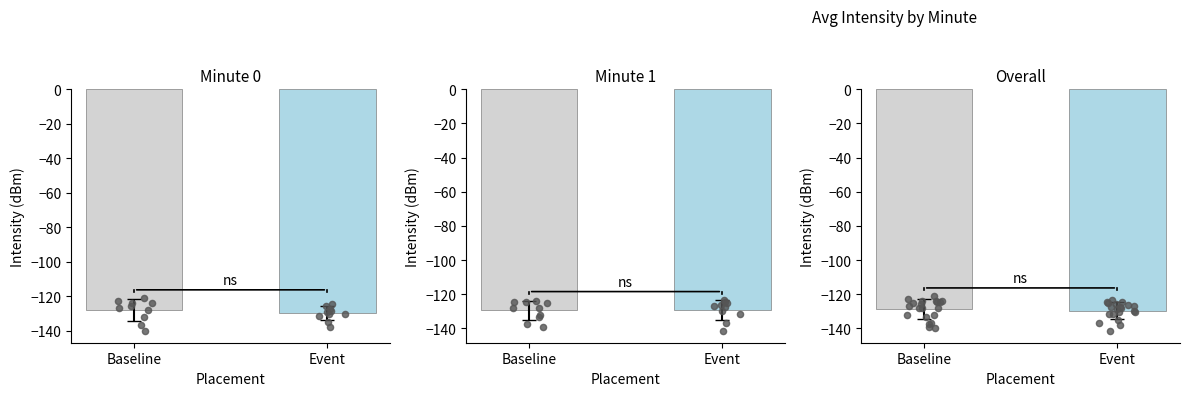

Which series has the largest Y range (max minus min)?

Baseline